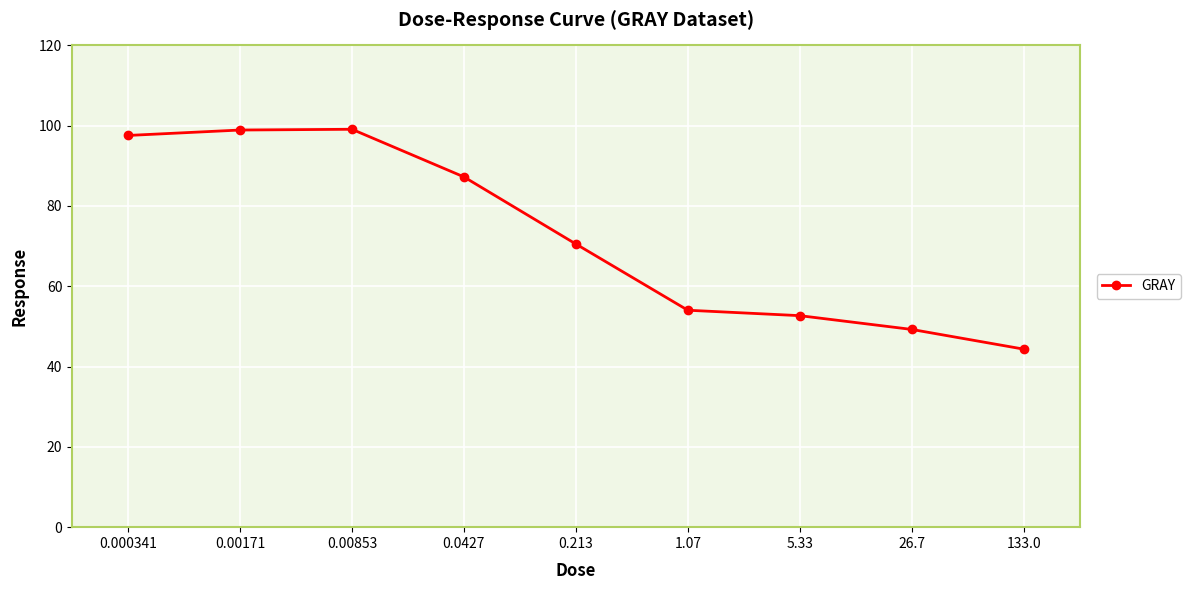

What is the greatest value displayed?

99.1